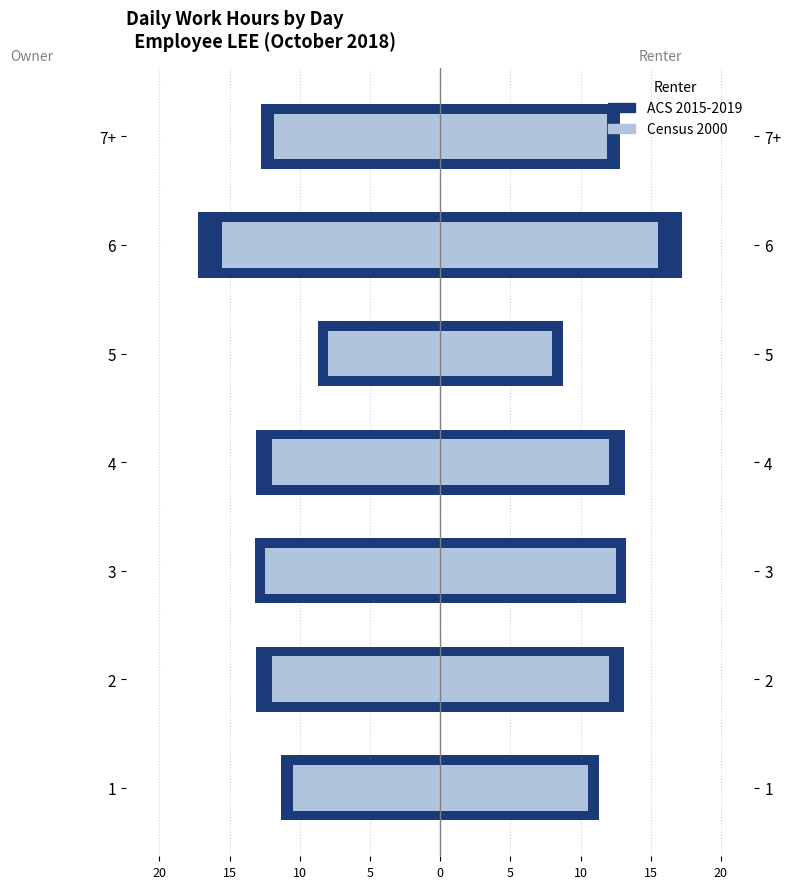

How many bars are there in each group?

2